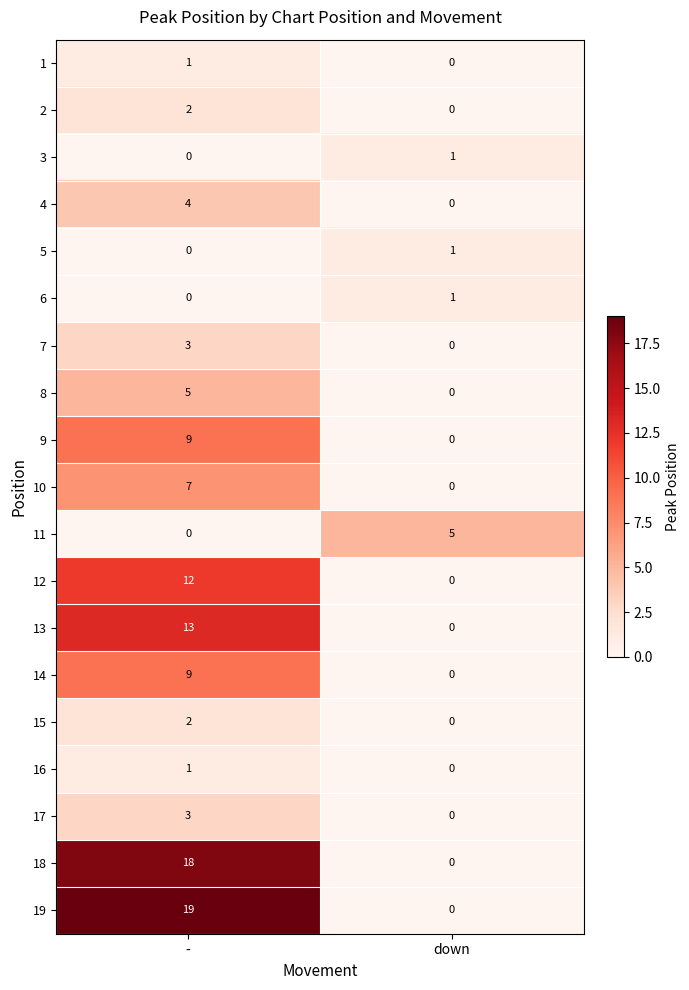

What is the difference between the 14 values at down and -?

9